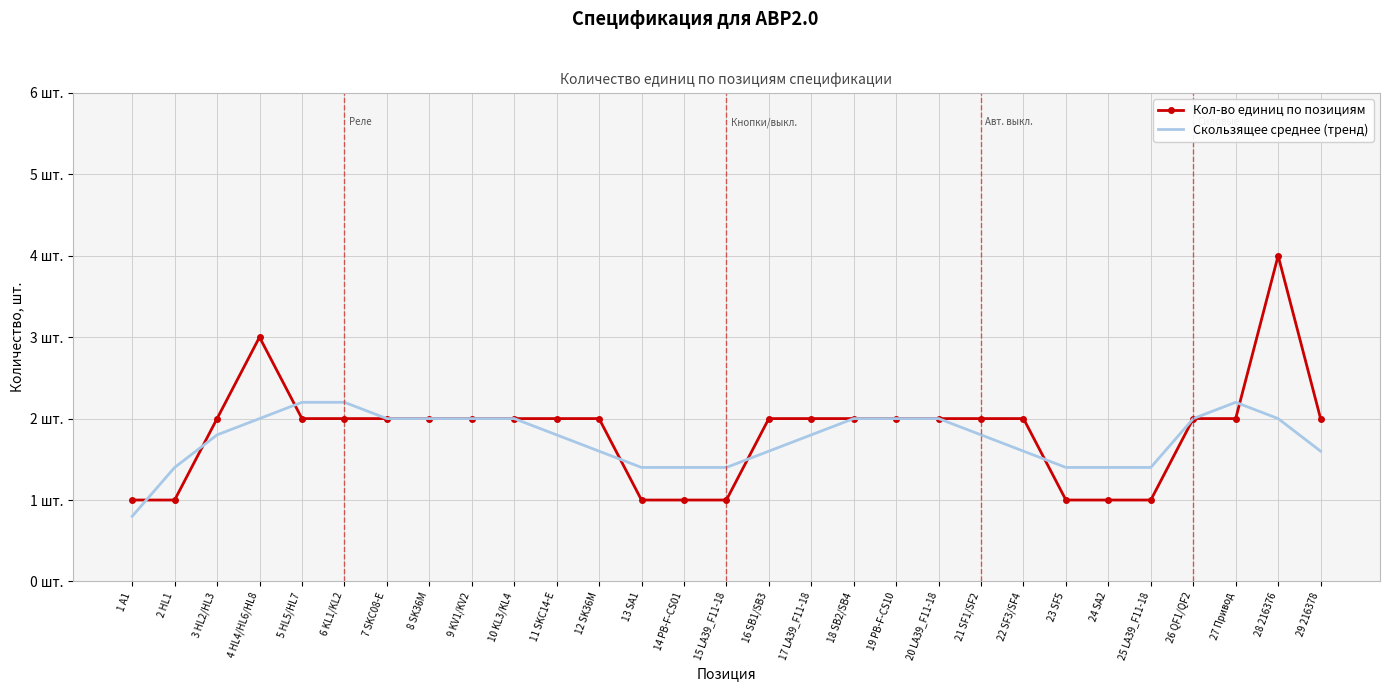

What are all the series names shown in the legend?

Кол-во единиц по позициям, Скользящее среднее (тренд)